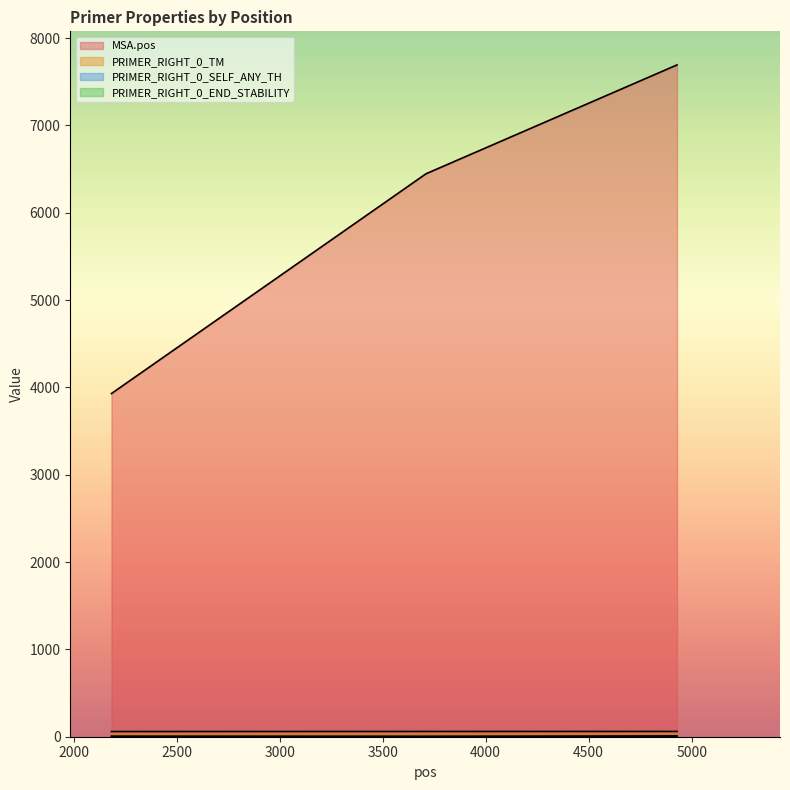

What is the value of the PRIMER_RIGHT_0_SELF_ANY_TH point at the 1st from the left?

3.3